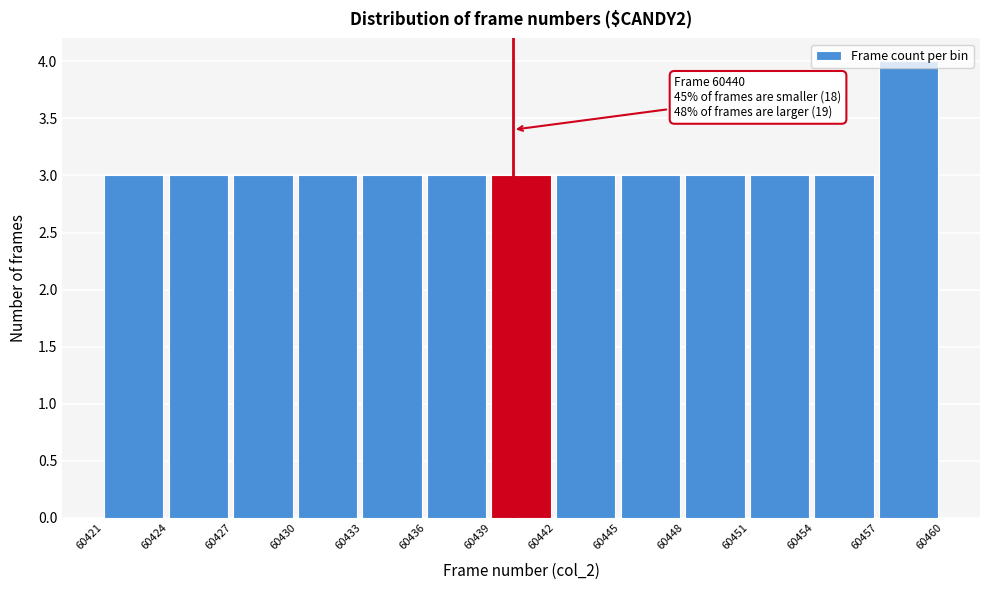

Which range on the x-axis has the tallest bar?

60457 to 60460